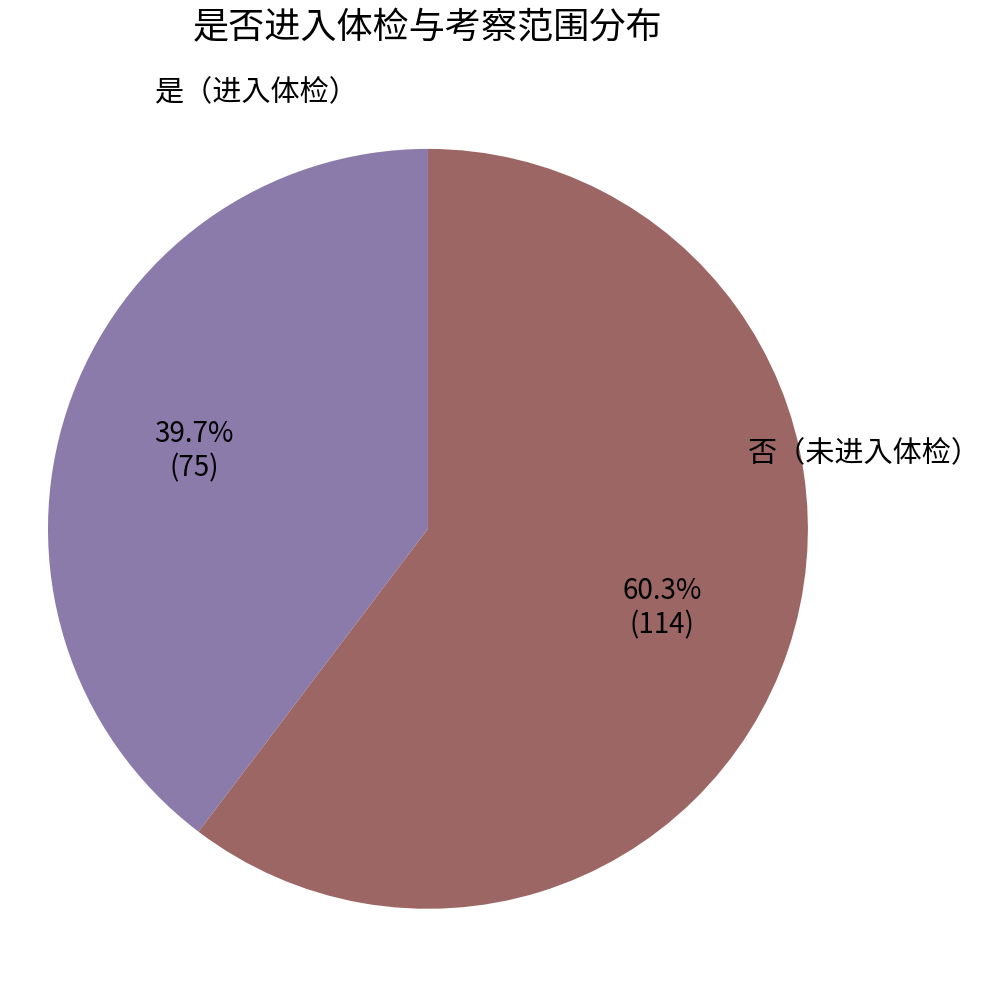

Does any single category account for the majority?

Yes